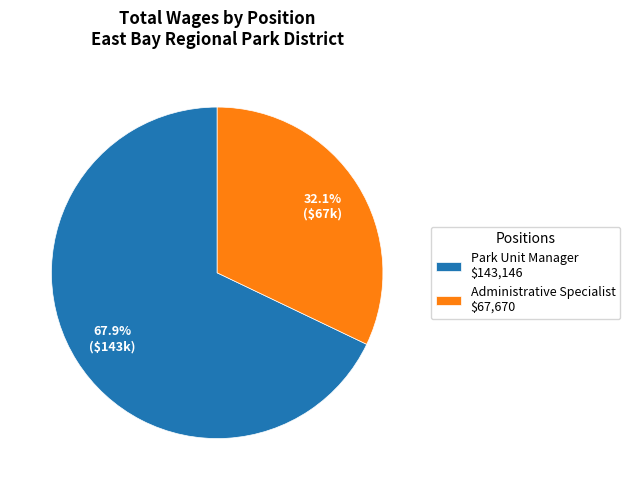

To the nearest percent, what portion does Administrative Specialist represent?

32%